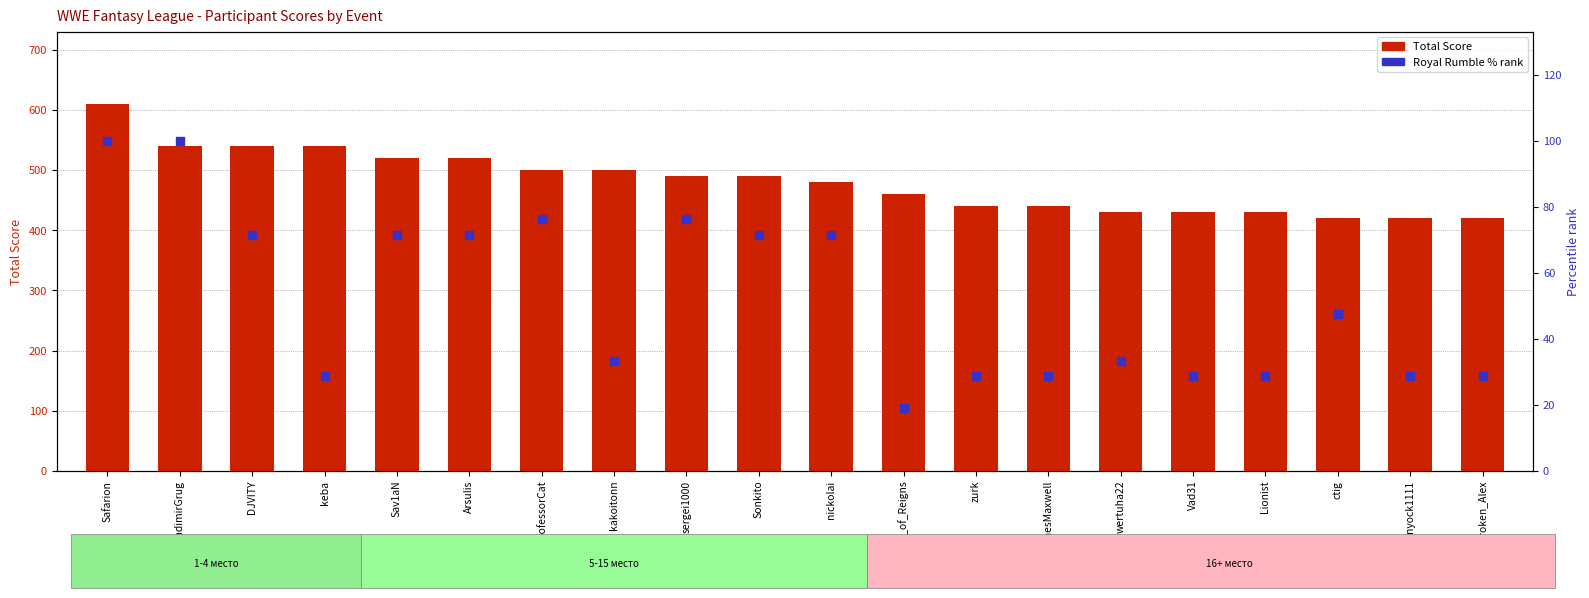

Is the value of Royal Rumble % rank at nickolai greater than the value of Total Score at wertuha22?

No